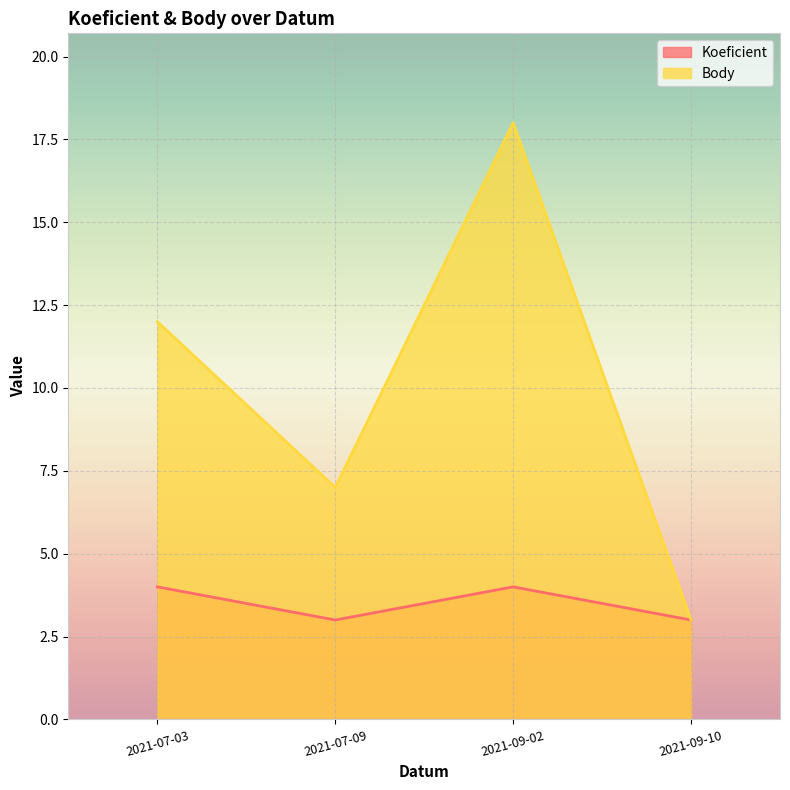

Reading right to left, what are all the values shown in this chart?

Koeficient: 3	4	3	4
Body: 3	18	7	12